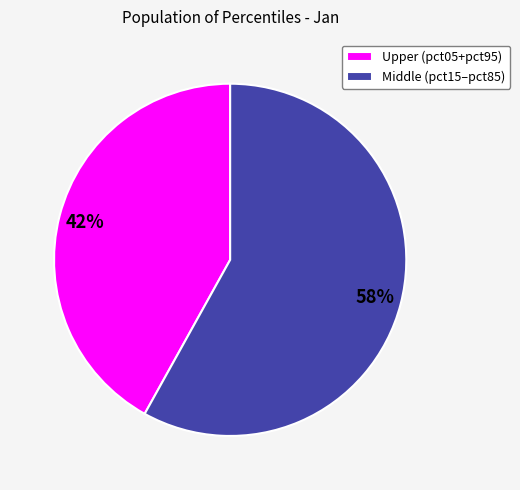

Does Upper (pct05+pct95) account for over 50% of the chart?

No